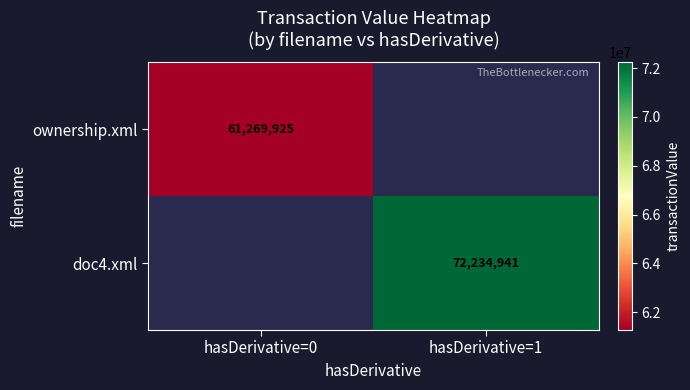

Is it true that doc4.xml equals 116260893 at hasDerivative=1?

False